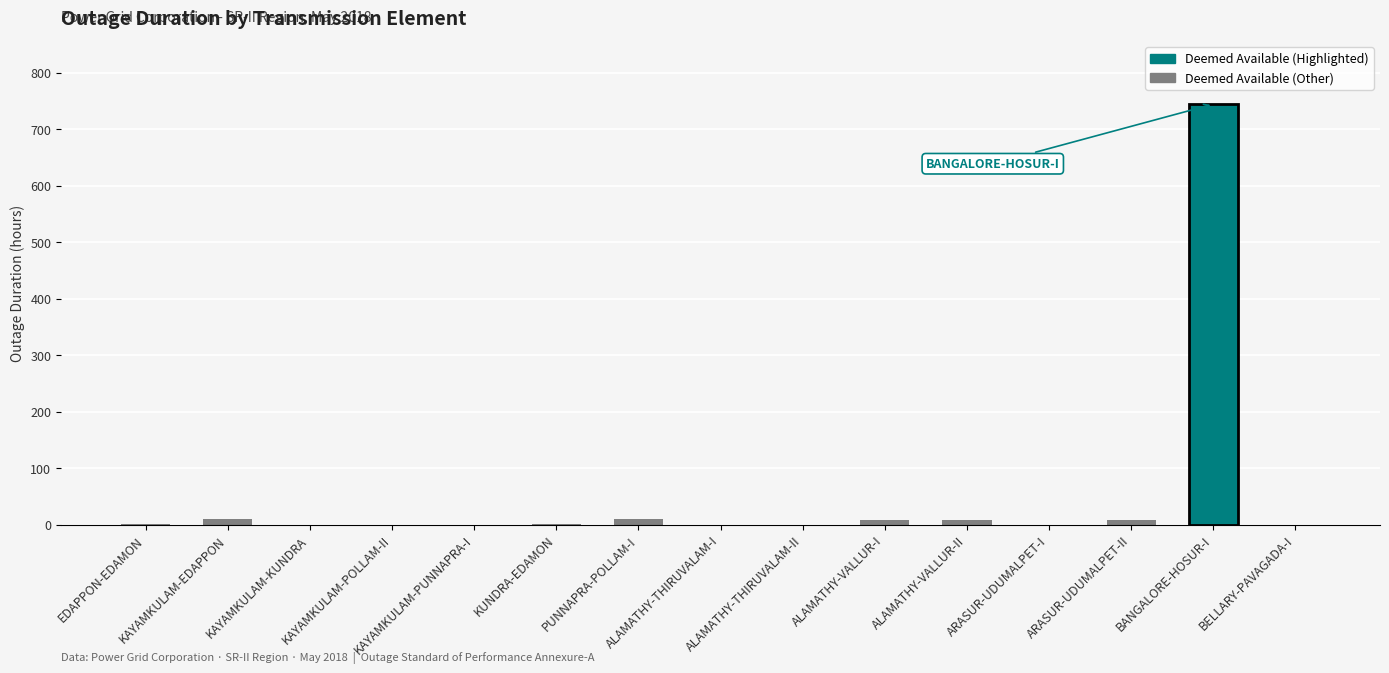

What is the maximum value shown in the chart?

744.0